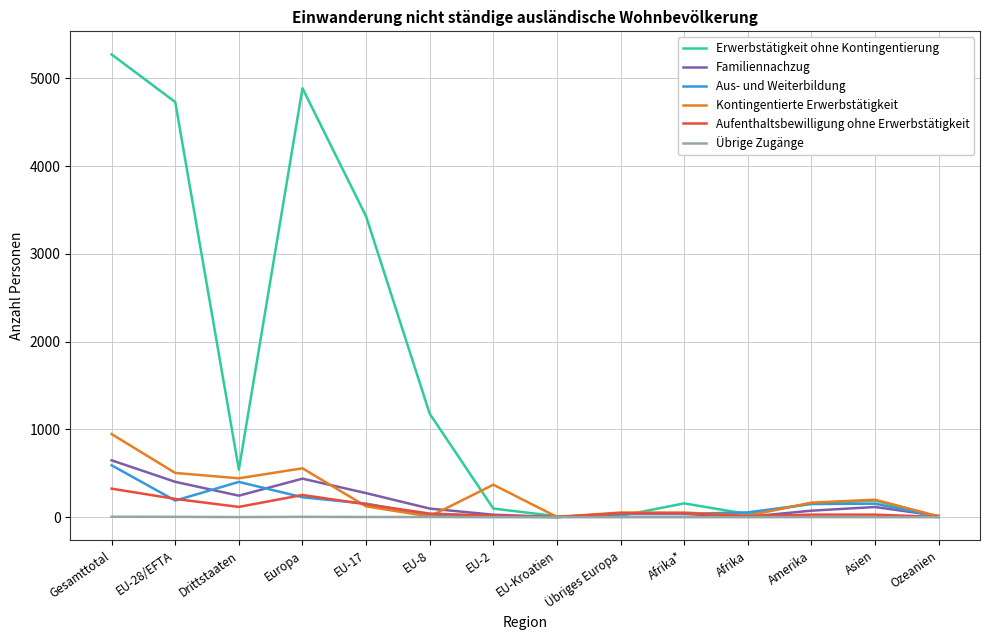

Is the value of Familiennachzug at Amerika greater than the value of Erwerbstätigkeit ohne Kontingentierung at EU-8?

No